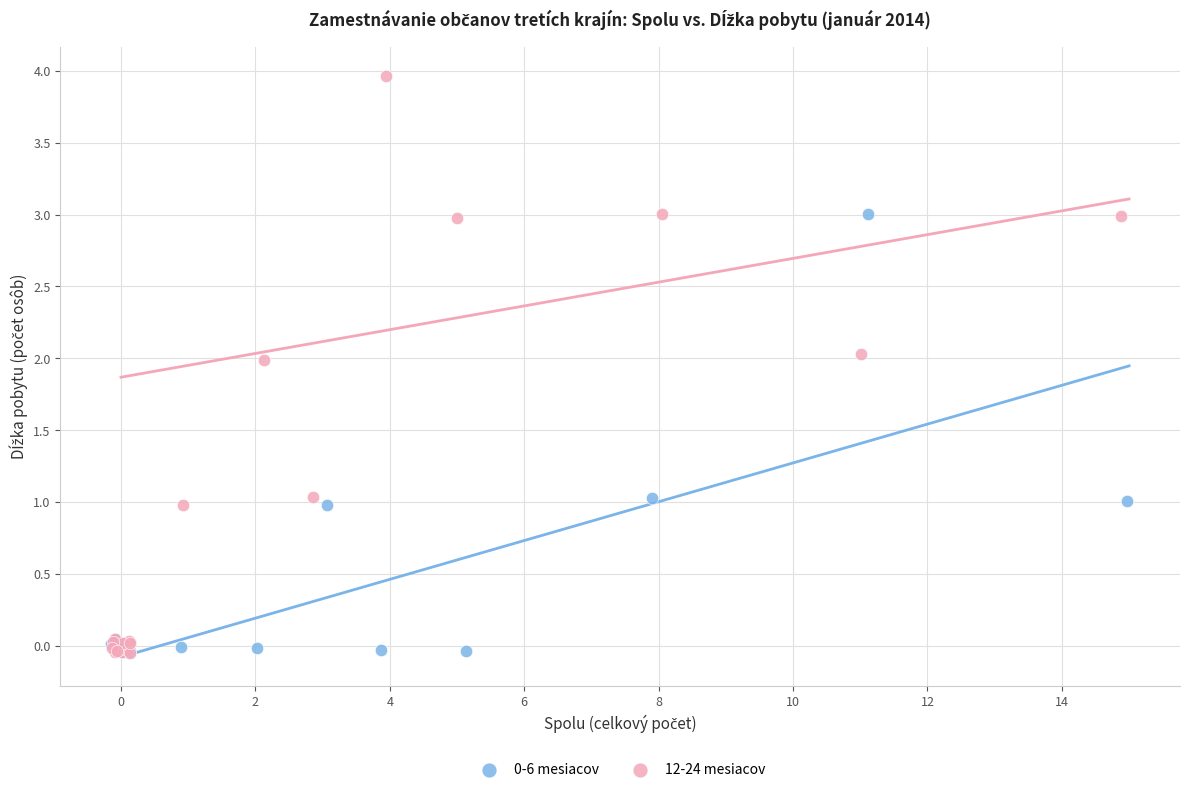

Which series has the largest Y range (max minus min)?

12-24 mesiacov